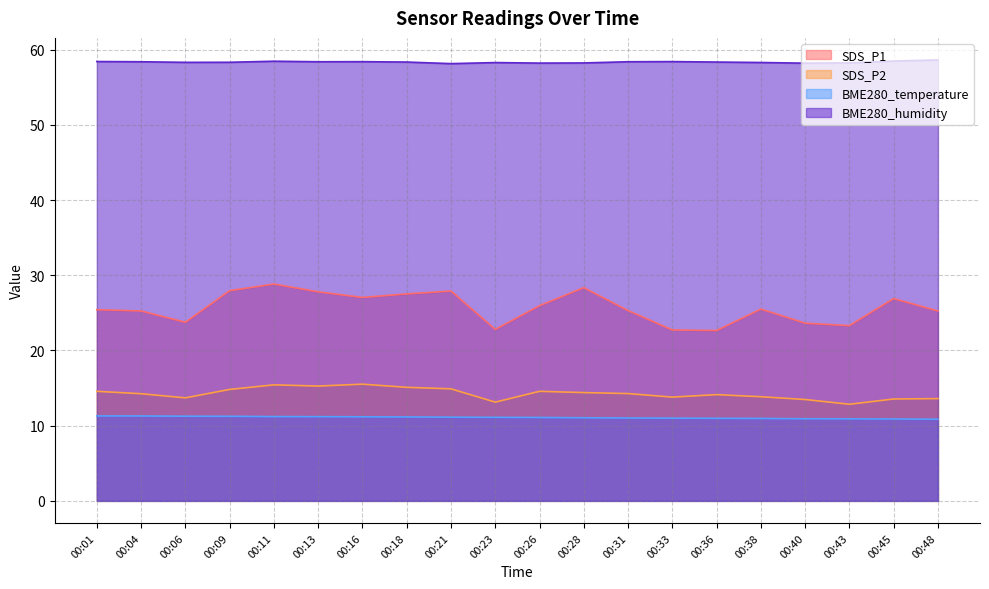

Reading left to right, list all the values displayed in this chart.

SDS_P1: 00:01=25.4	00:04=25.2	00:06=23.8	00:09=27.9	00:11=28.8	00:13=27.8	00:16=27.1	00:18=27.5	00:21=27.9	00:23=22.8	00:26=25.9	00:28=28.4	00:31=25.3	00:33=22.7	00:36=22.6	00:38=25.5	00:40=23.6	00:43=23.3	00:45=26.9	00:48=25.2
SDS_P2: 00:01=14.6	00:04=14.2	00:06=13.7	00:09=14.8	00:11=15.4	00:13=15.3	00:16=15.5	00:18=15.1	00:21=14.9	00:23=13.1	00:26=14.6	00:28=14.4	00:31=14.3	00:33=13.8	00:36=14.1	00:38=13.8	00:40=13.5	00:43=12.8	00:45=13.6	00:48=13.6
BME280_temperature: 00:01=11.3	00:04=11.3	00:06=11.3	00:09=11.2	00:11=11.2	00:13=11.2	00:16=11.2	00:18=11.2	00:21=11.1	00:23=11.1	00:26=11.1	00:28=11.1	00:31=11.0	00:33=11.0	00:36=11.0	00:38=11.0	00:40=10.9	00:43=10.9	00:45=10.9	00:48=10.9
BME280_humidity: 00:01=58.4	00:04=58.4	00:06=58.3	00:09=58.3	00:11=58.5	00:13=58.4	00:16=58.4	00:18=58.4	00:21=58.1	00:23=58.3	00:26=58.2	00:28=58.2	00:31=58.4	00:33=58.4	00:36=58.4	00:38=58.3	00:40=58.2	00:43=58.2	00:45=58.5	00:48=58.6